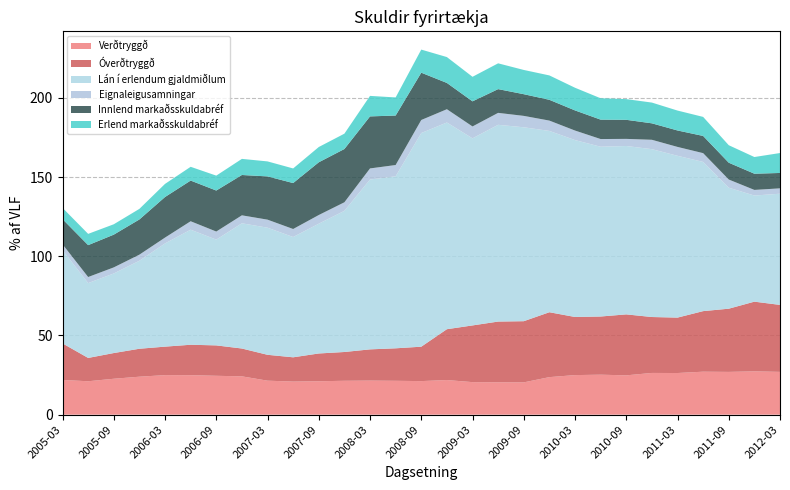

Reading left to right, extract all data points from this chart.

Verðtryggð: 21.9	21.1	22.7	24.0	24.9	24.9	24.5	24.2	21.4	20.9	21.1	21.4	21.5	21.4	21.2	21.9	20.5	20.4	20.4	23.7	25.0	25.2	24.8	26.3	26.3	27.1	27.0	27.3	27.0
Óverðtryggð: 23.1	14.7	16.2	17.6	18.0	19.2	19.2	17.6	16.3	15.3	17.5	18.2	19.7	20.5	21.7	32.1	35.8	38.3	38.6	41.0	36.7	36.7	38.5	35.3	35.0	38.2	39.9	44.0	42.3
Lán í erlendum gjaldmiðlum: 58.9	47.2	50.2	55.5	65.2	72.6	66.8	79.0	80.2	75.9	81.9	89.1	107.2	108.5	134.8	130.5	118.1	124.2	122.4	114.4	111.7	107.2	106.3	105.9	102.1	94.2	76.4	67.0	70.2
Eignaleigusamningar: 3.6	3.8	3.8	3.9	3.7	5.3	5.1	5.0	5.1	5.0	5.5	5.4	7.0	7.1	8.2	8.4	7.5	7.5	7.2	6.5	6.0	4.8	4.5	5.9	5.6	5.5	5.2	3.5	3.4
Innlend markaðsskuldabréf: 15.9	20.1	20.7	22.2	25.6	25.7	25.9	25.5	27.3	29.0	33.3	33.6	32.8	31.2	29.9	16.6	15.8	15.0	13.7	13.1	12.7	12.2	12.0	10.4	10.4	10.9	10.6	10.2	9.7
Erlend markaðsskuldabréf: 7.1	7.1	6.5	6.7	8.3	8.7	9.4	10.2	9.5	9.2	9.6	9.7	12.9	11.4	14.6	16.3	15.5	16.3	15.3	15.4	14.3	13.5	13.1	13.1	12.6	12.0	11.0	10.5	12.6